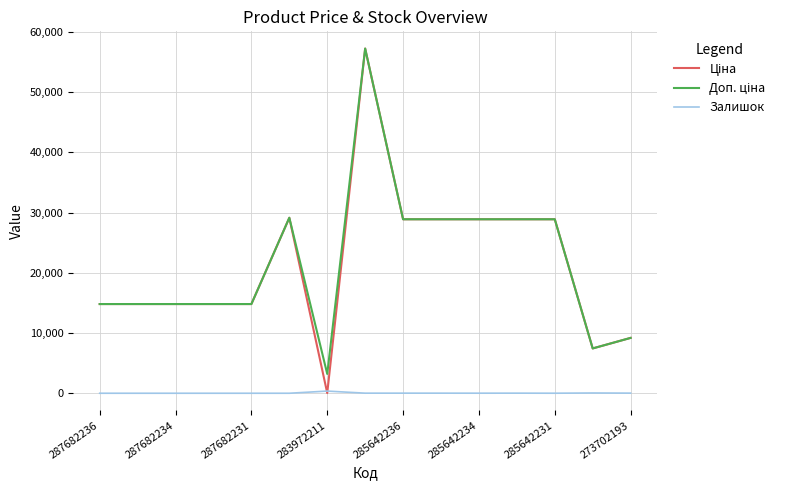

What is the greatest value displayed?

57258.0